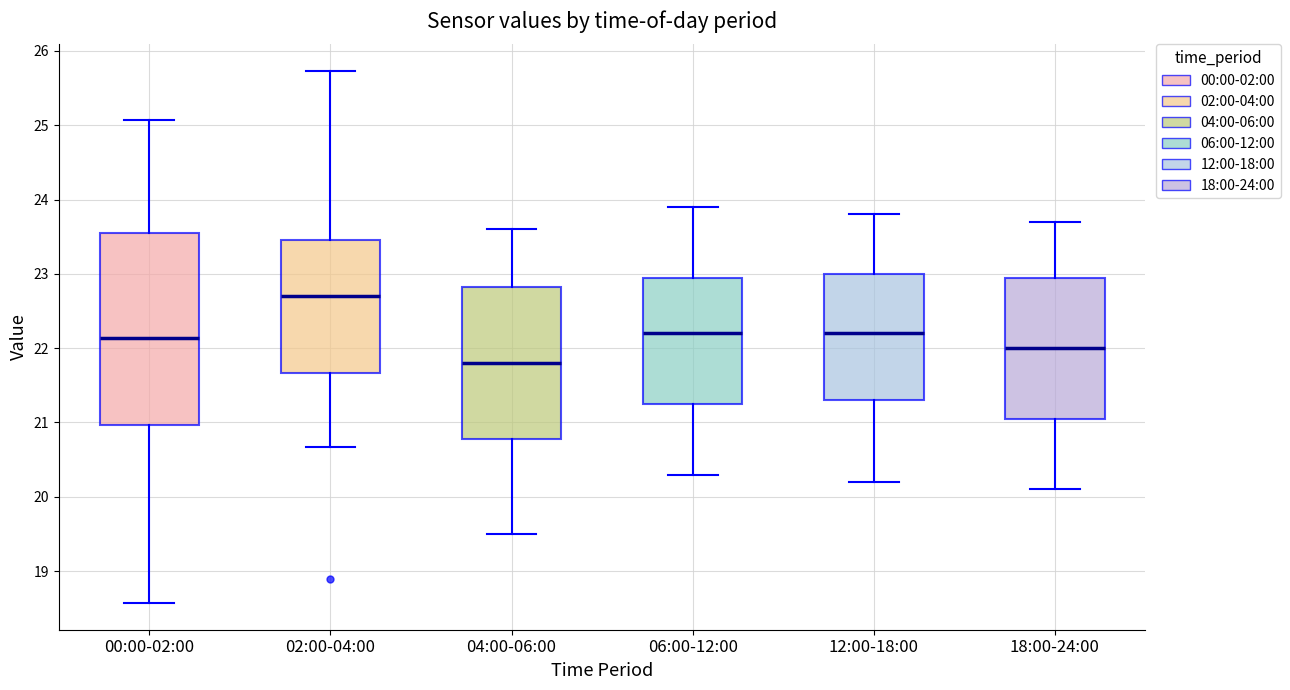

Which box has the lowest median line?

04:00-06:00